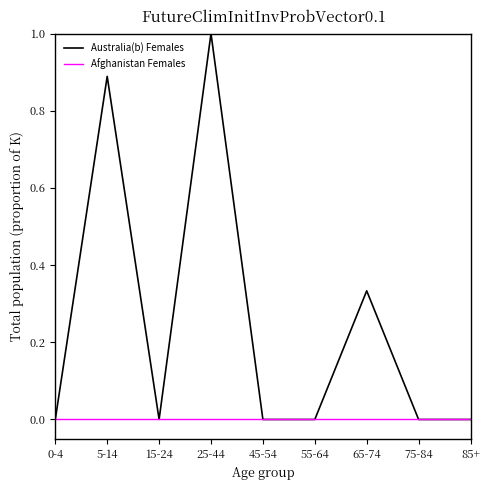

The value of Australia(b) Females at 5-14 is 1.2. True or false?

False